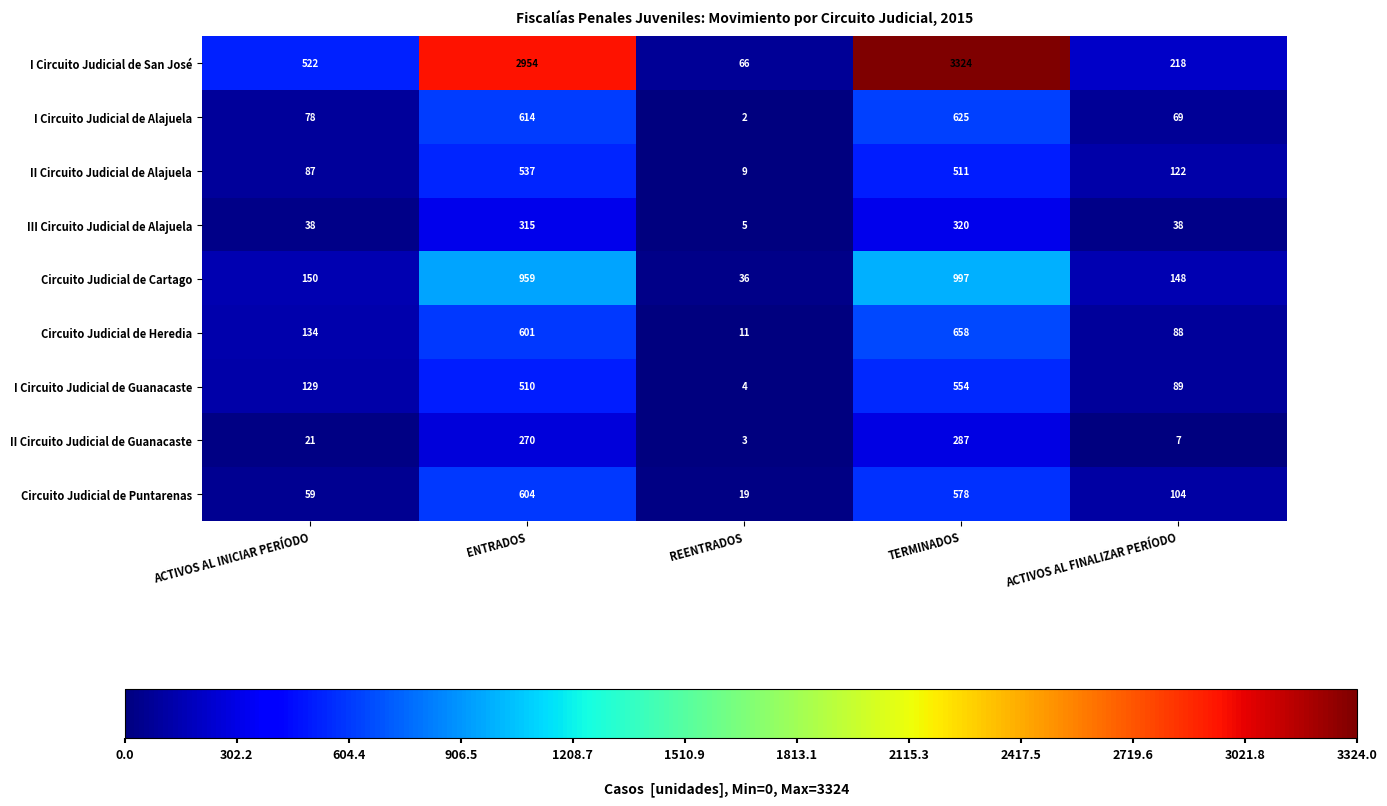

True or false: II Circuito Judicial de Alajuela has a value of 9 at REENTRADOS.

True